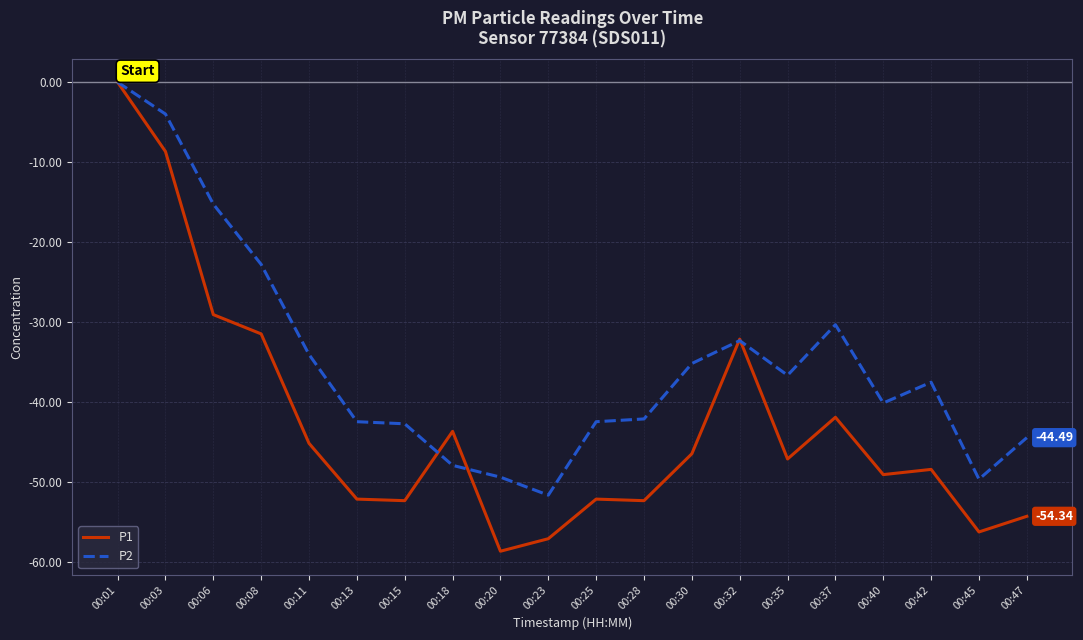

What is the sum of all P2 values?

-701.6